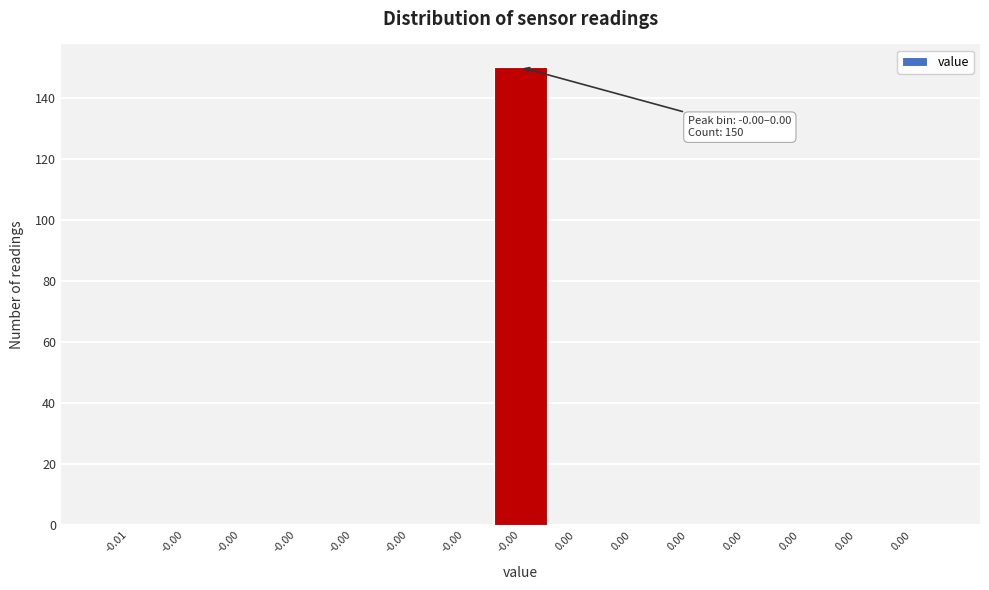

How many categories are shown in the chart?

15